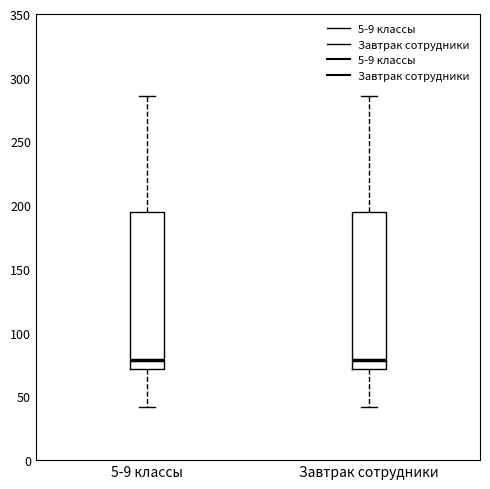

Reading left to right, transcribe this box plot: for each box, give where its median line is, the range the box spans, and where its two whiskers end, as read against the y-axis. The values are not printed on the chart, so give them approximately, as read against the axis.

5-9 классы: median 80, box 70 to 195, whiskers 40 to 285
Завтрак сотрудники: median 80, box 70 to 195, whiskers 40 to 285